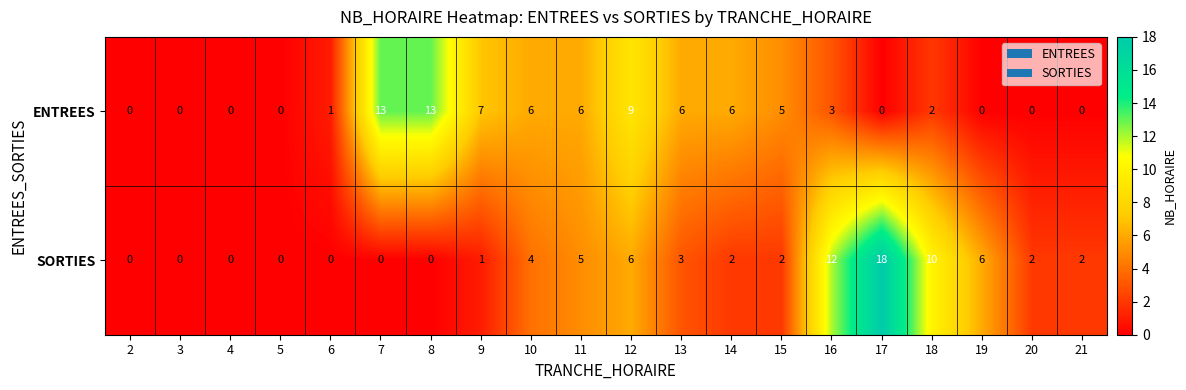

Which series has the largest range (max minus min)?

SORTIES